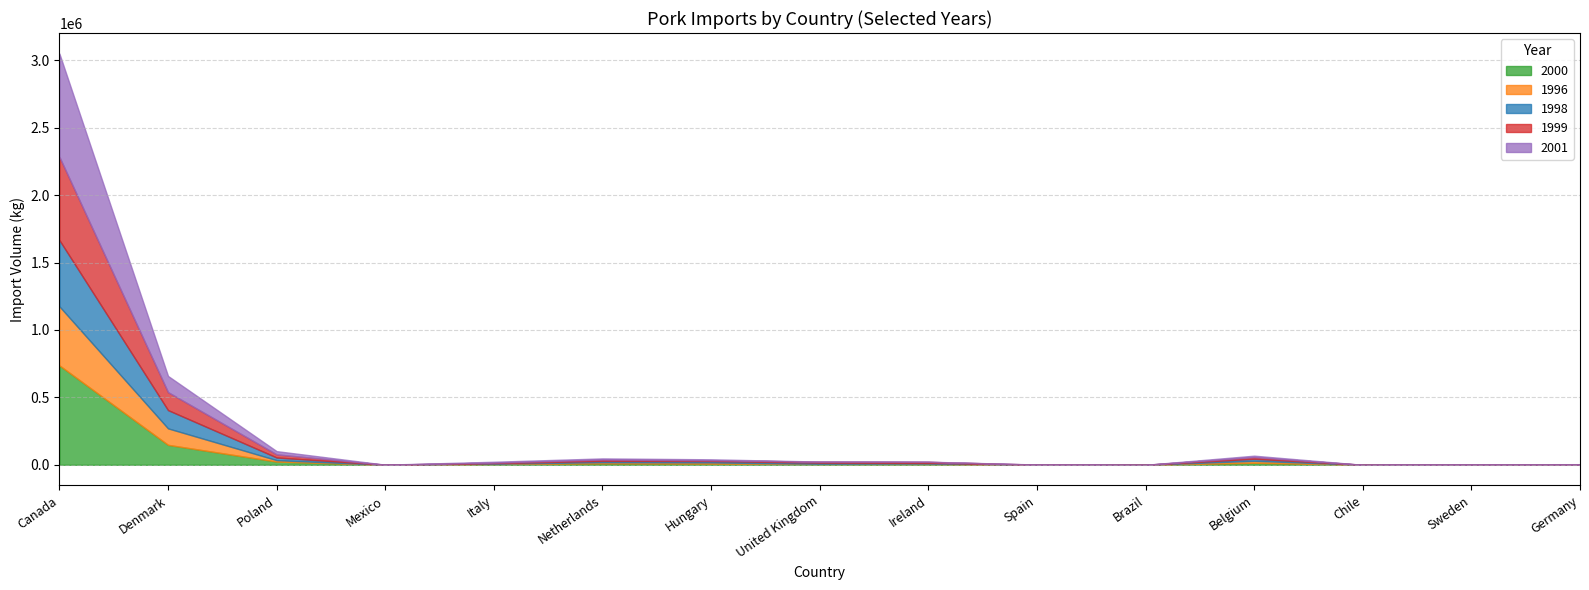

After their last crossing, which series has the higher values: 1998 or 2000?

2000